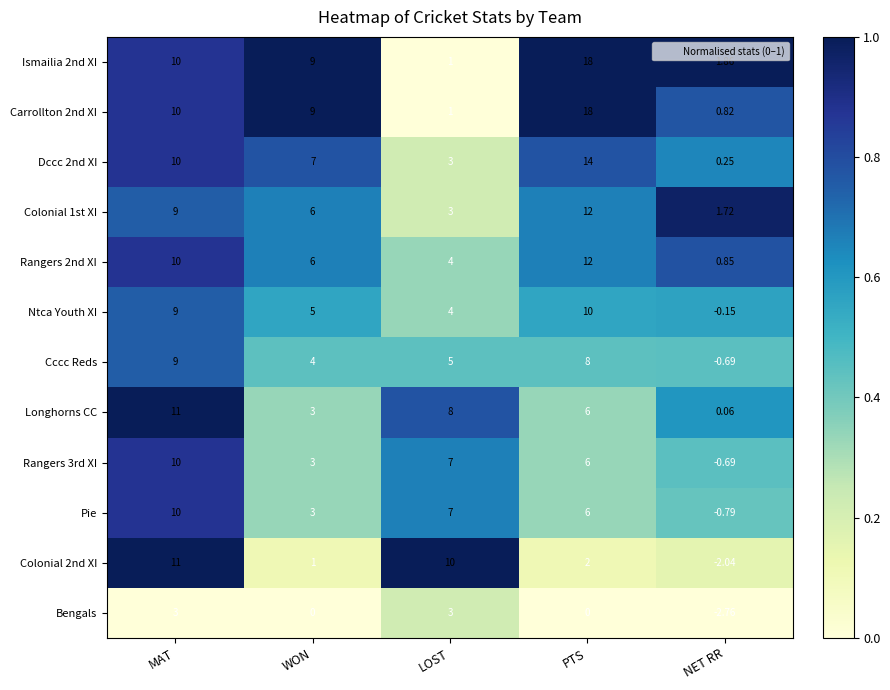

At which label does Pie first exceed 6?

MAT